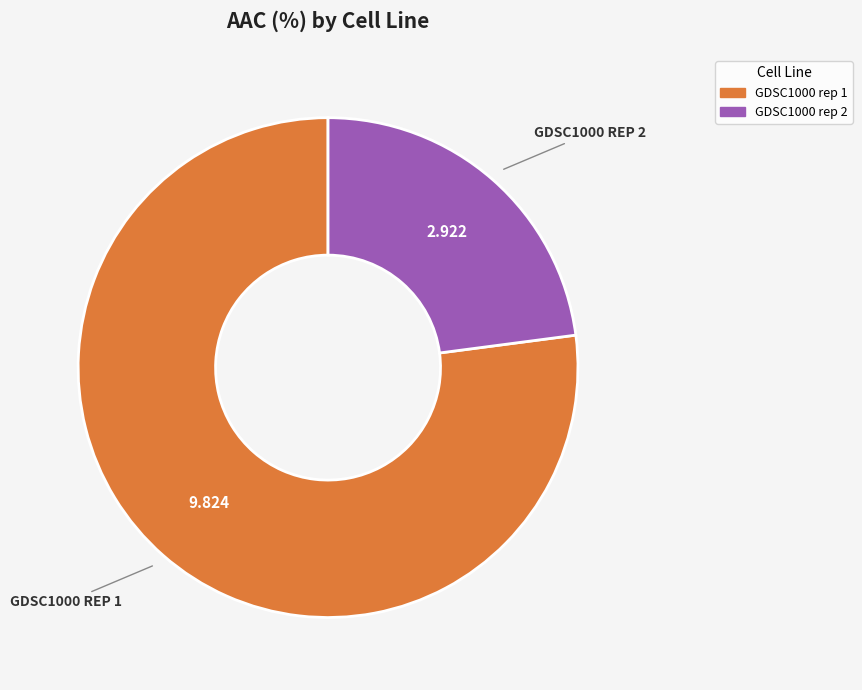

Do GDSC1000 rep 1 and GDSC1000 rep 2 together represent more than half of the pie?

Yes